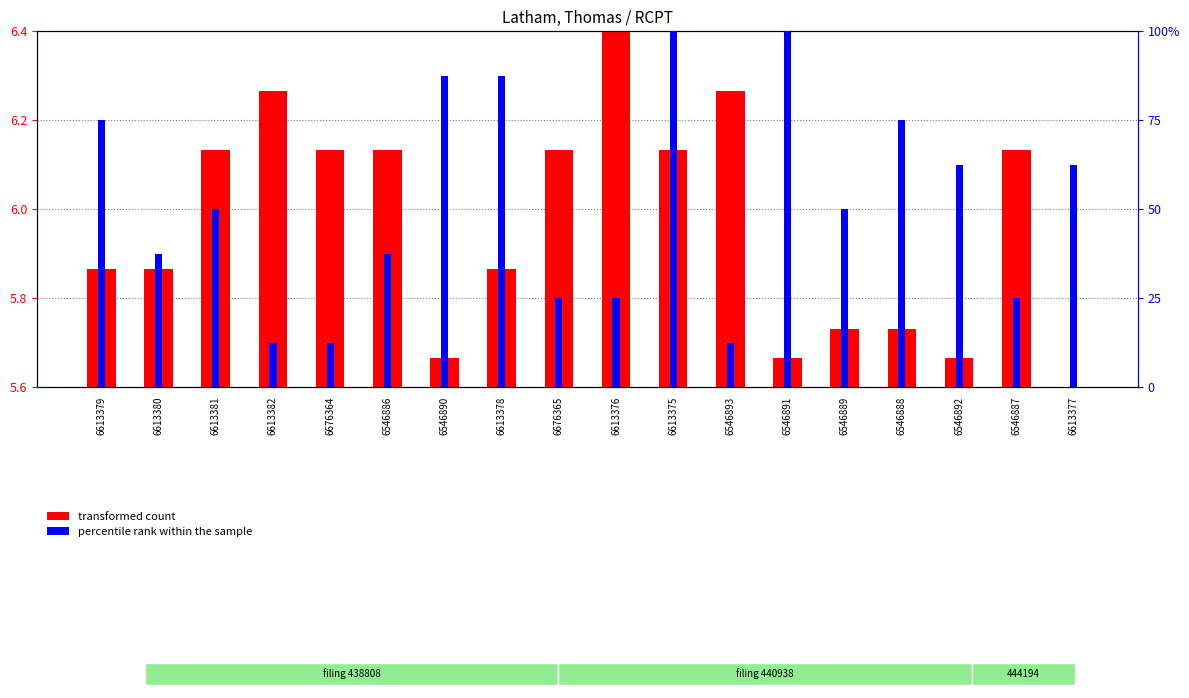

True or false: percentile rank within the sample has a value of 37.5 at 6613380.

True